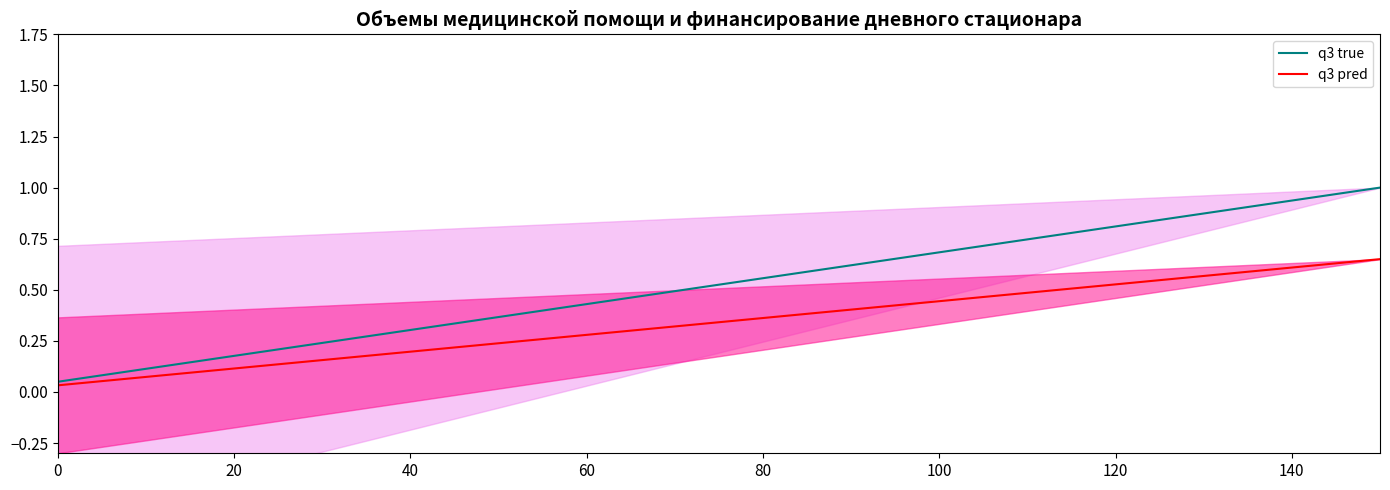

What is the label of the 14th point from the right?

120